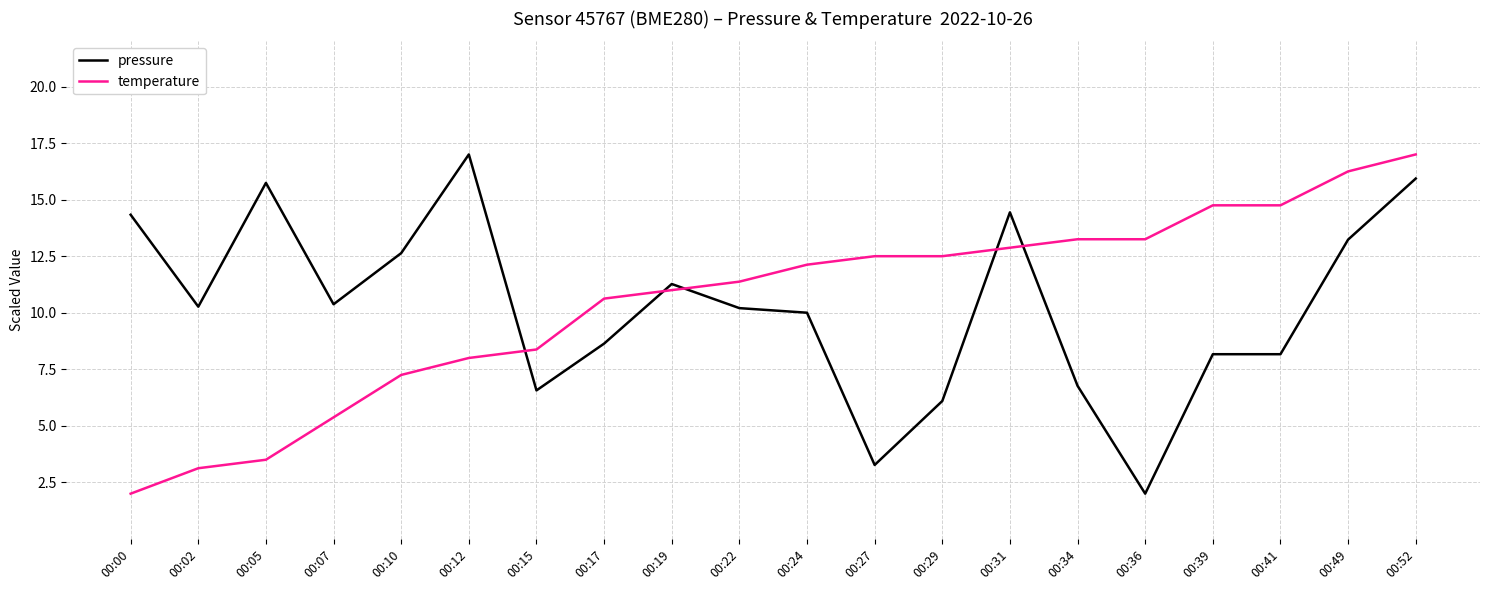

What is the total value across all series at 00:00?

16.3